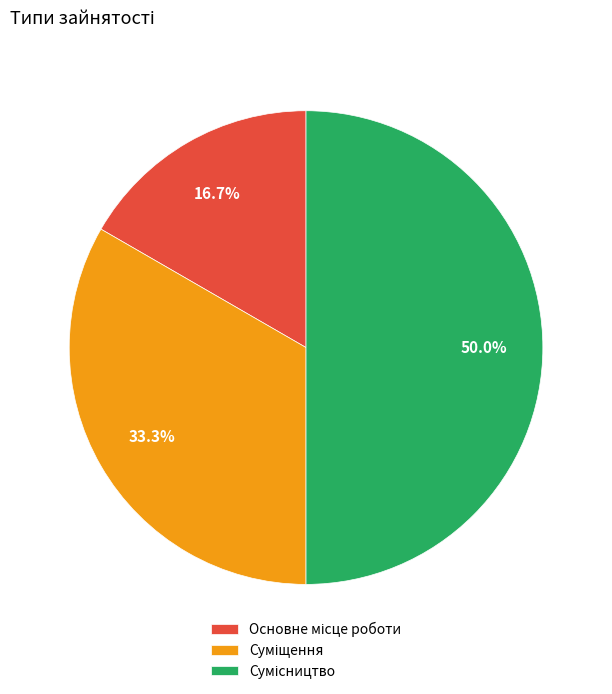

Is it true that Основне місце роботи is 24% of the pie?

False